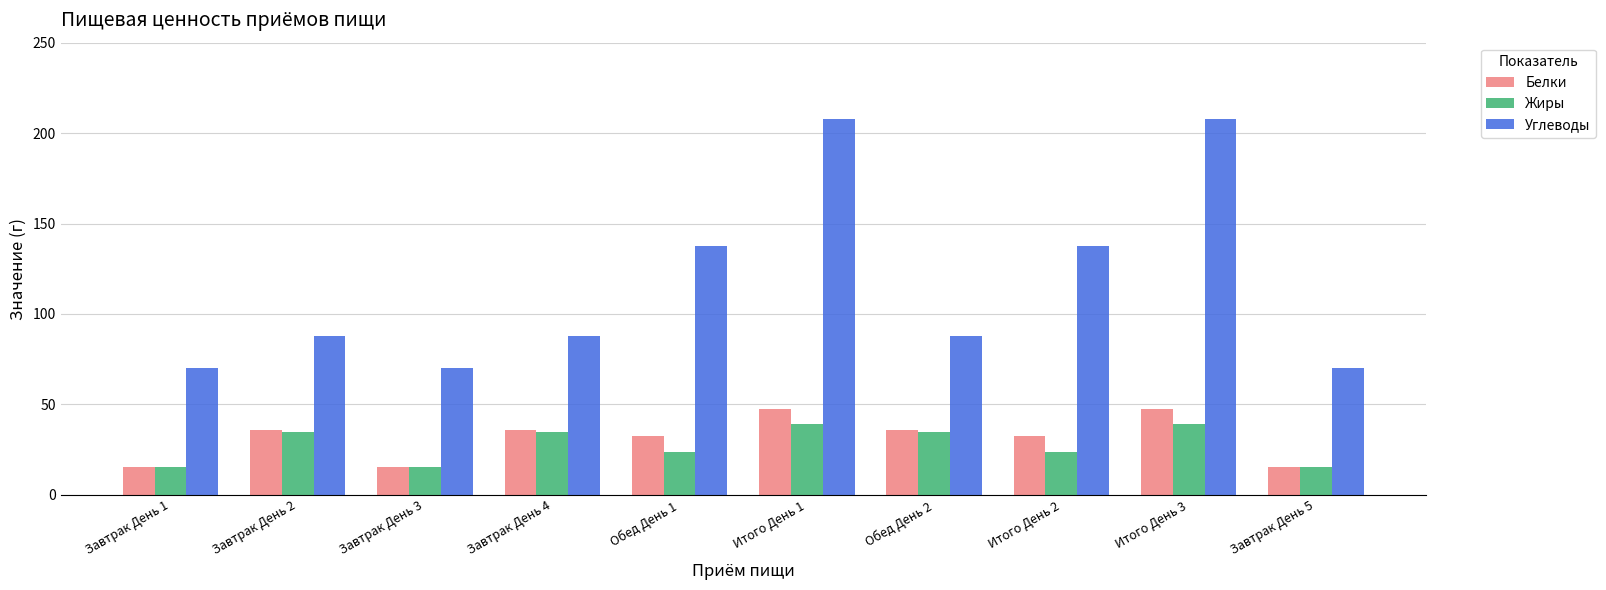

Rank the series at Обед День 1 from lowest to highest value.

Жиры, Белки, Углеводы